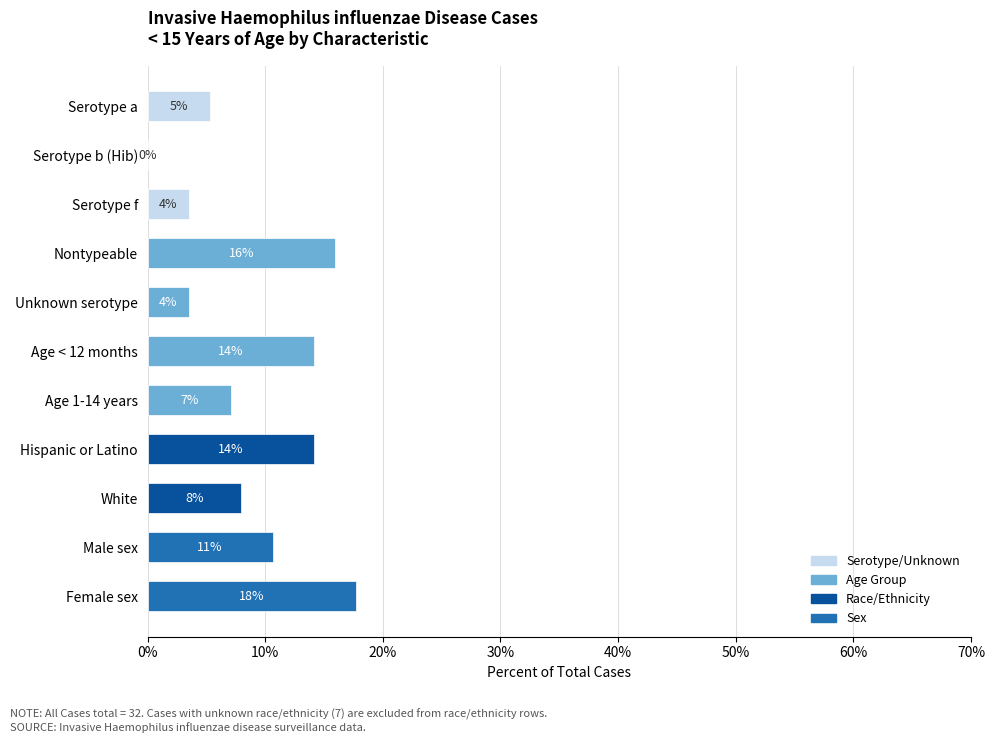

Are the bars horizontal?

Yes